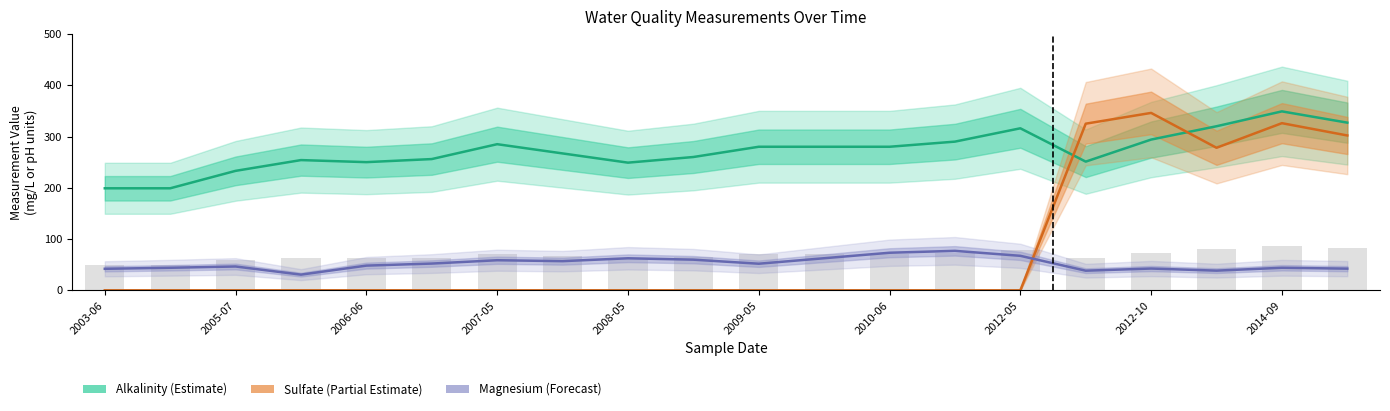

How many data points in Magnesium (Forecast) are less than 51?

10